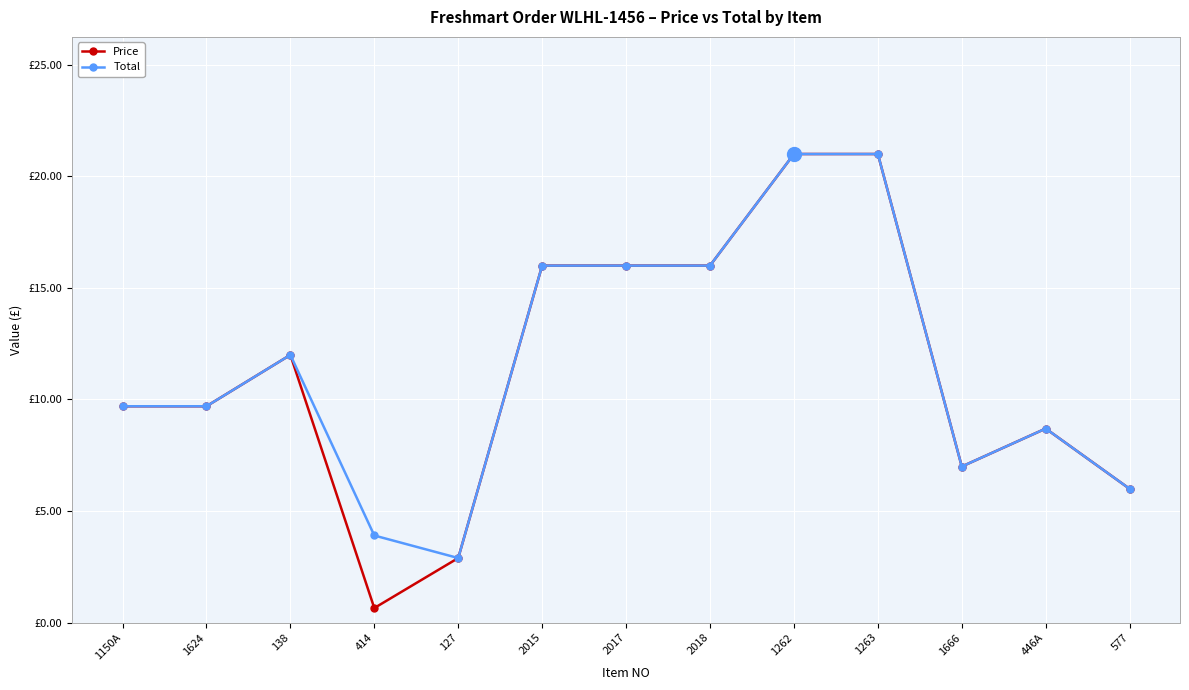

What is the sum of all Price values?

146.5